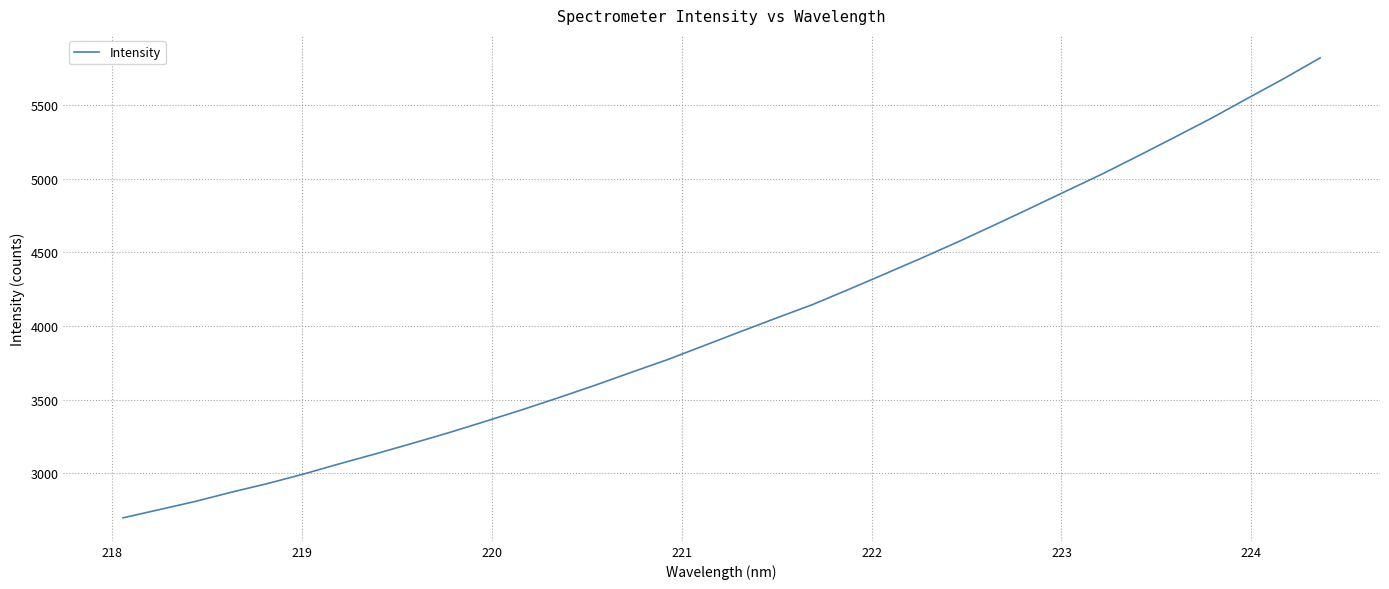

What is the maximum value shown in the chart?

5820.0